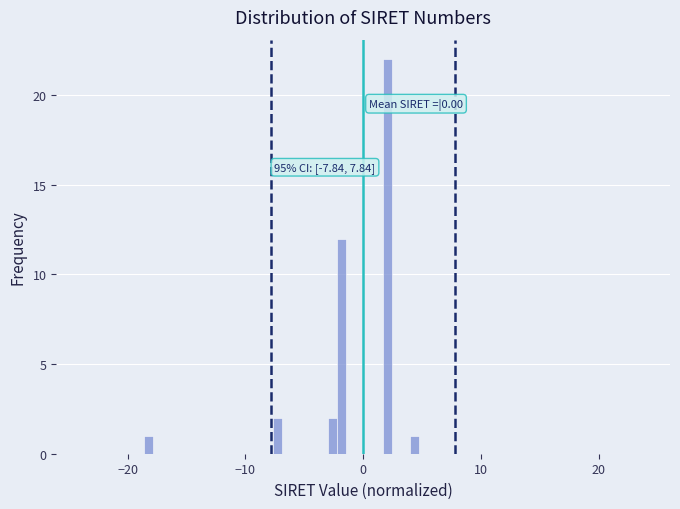

Around what value on the x-axis is the tallest bar? Give the approximate position of its centre, as read against the axis.

2